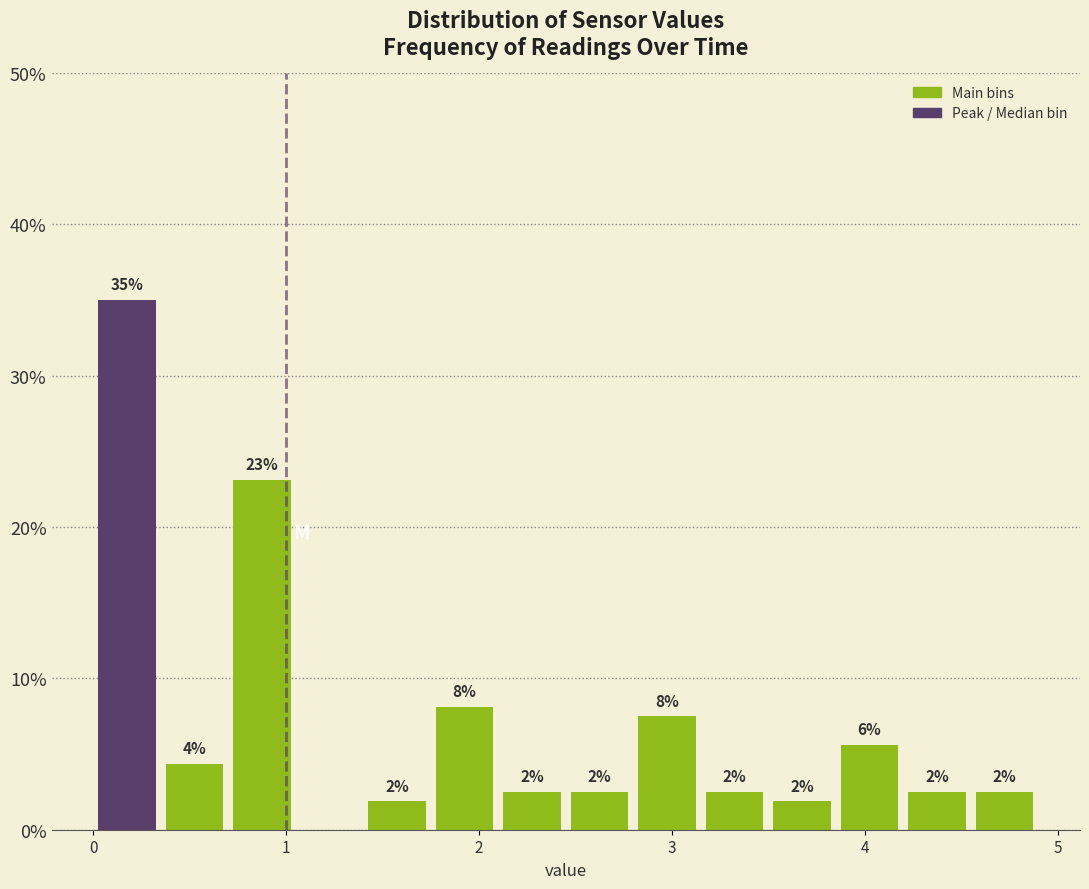

Around what value on the x-axis is the tallest bar? Give the approximate position of its centre, as read against the axis.

0.2